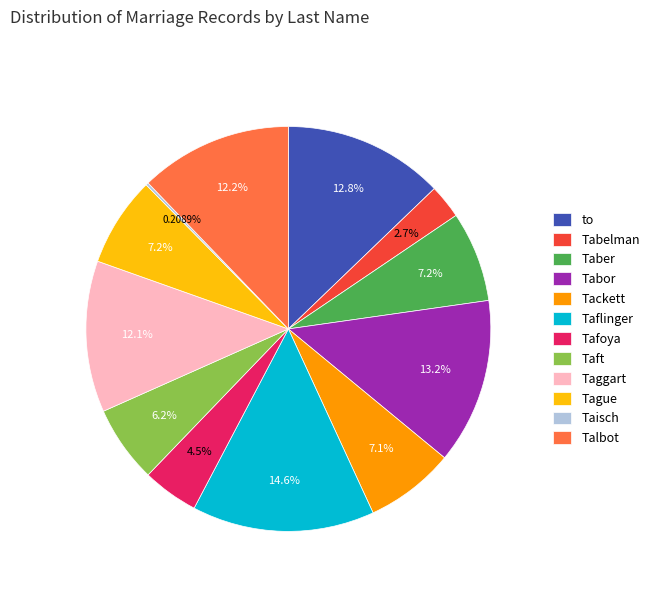

To the nearest percent, what percentage of the pie is Talbot?

12%